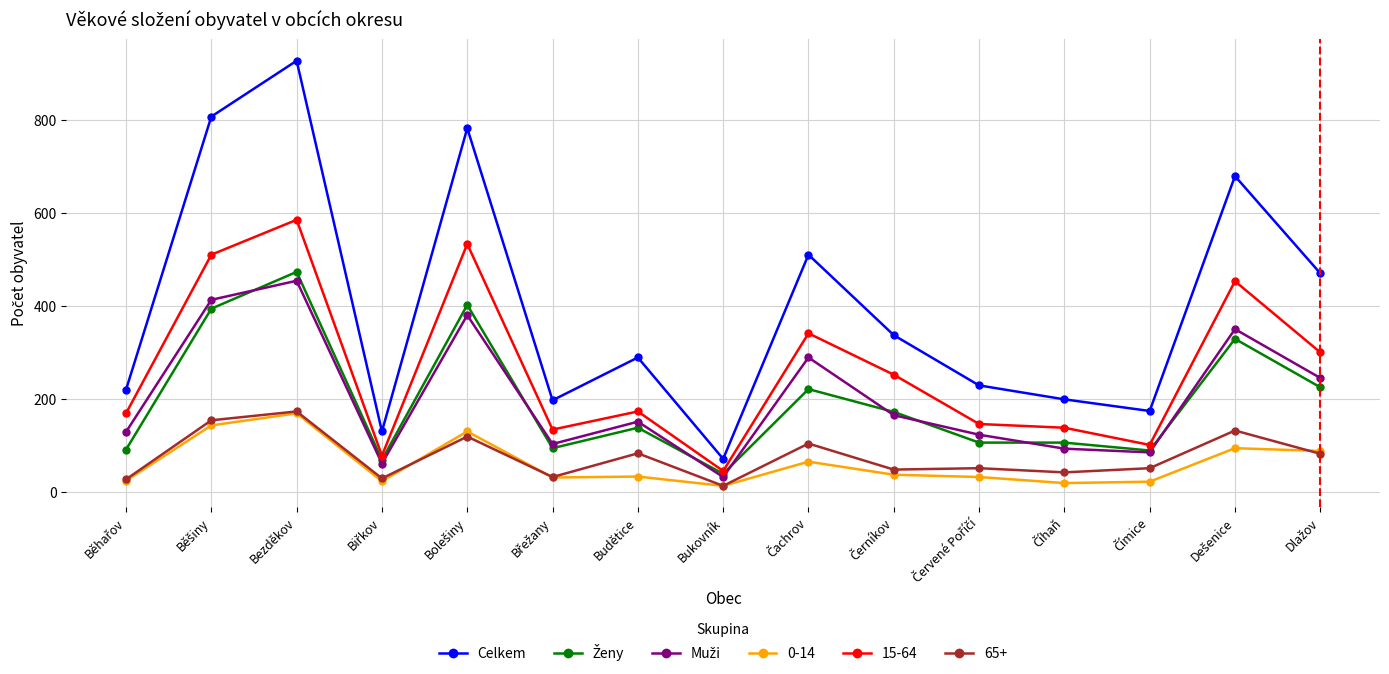

What is the difference between the highest and lowest values at Bezděkov?

758